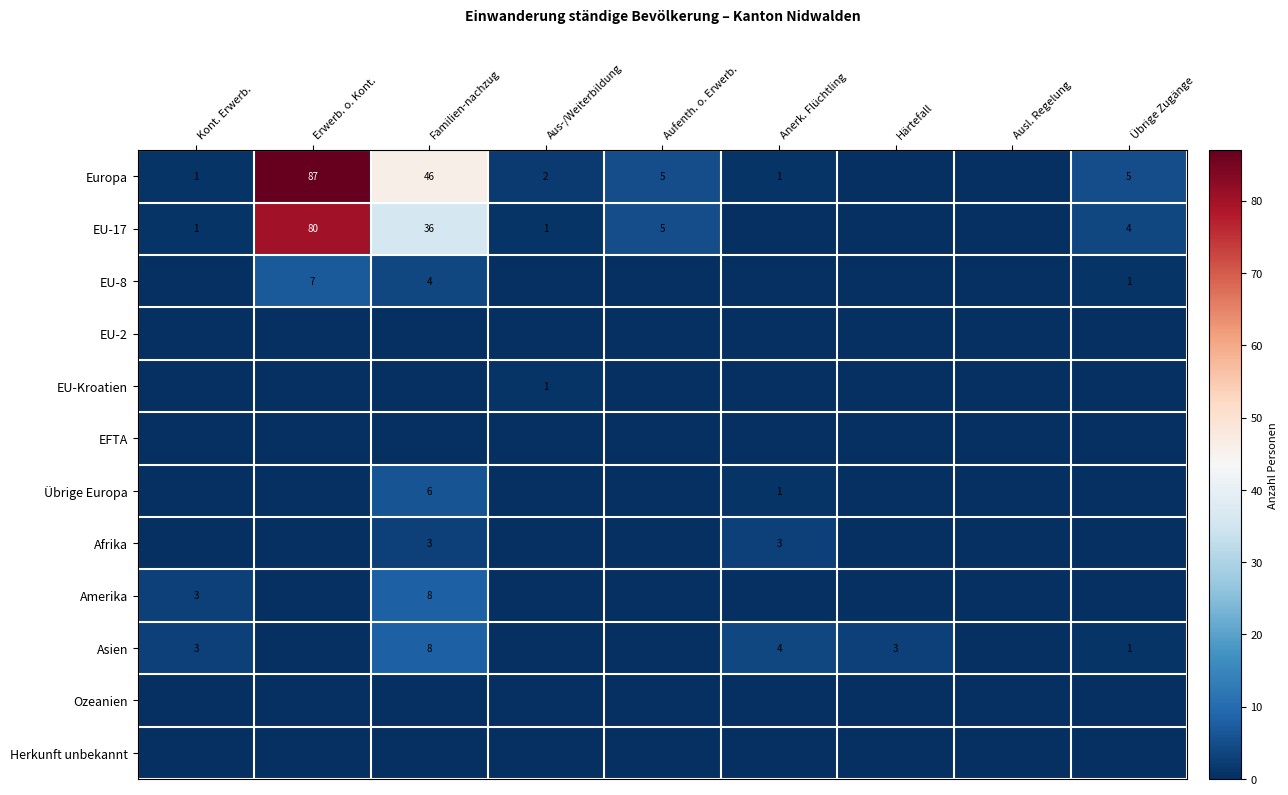

List the series in order of their peak value, highest first.

Europa, EU-17, Amerika, Asien, EU-8, Übrige Europa, Afrika, EU-Kroatien, EU-2, EFTA, Ozeanien, Herkunft unbekannt